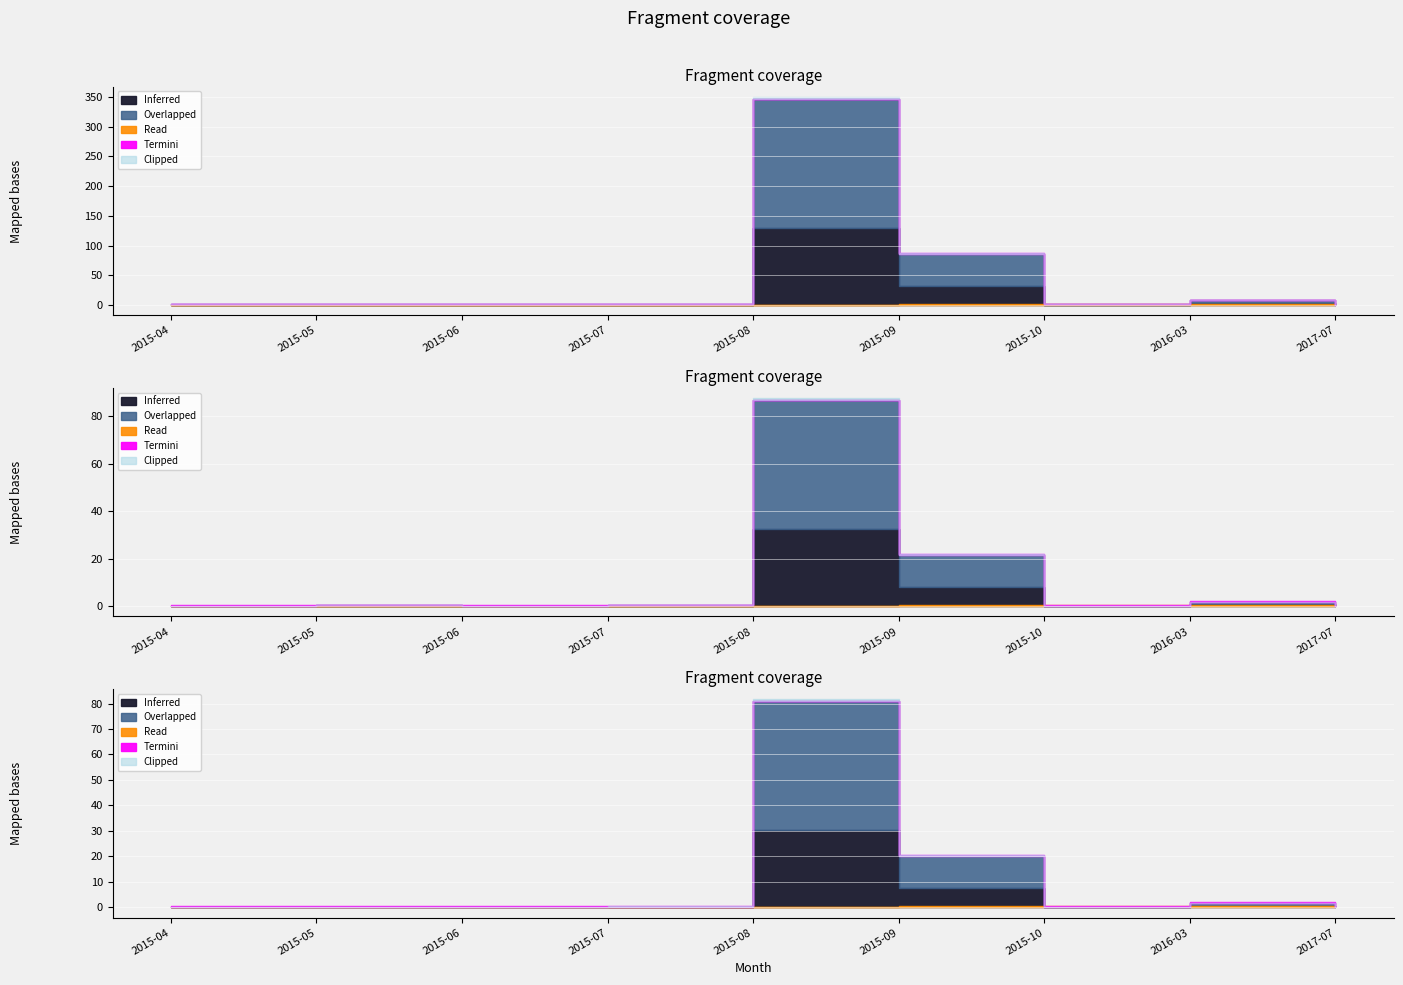

True or false: Termini and Clipped intersect in this chart.

False